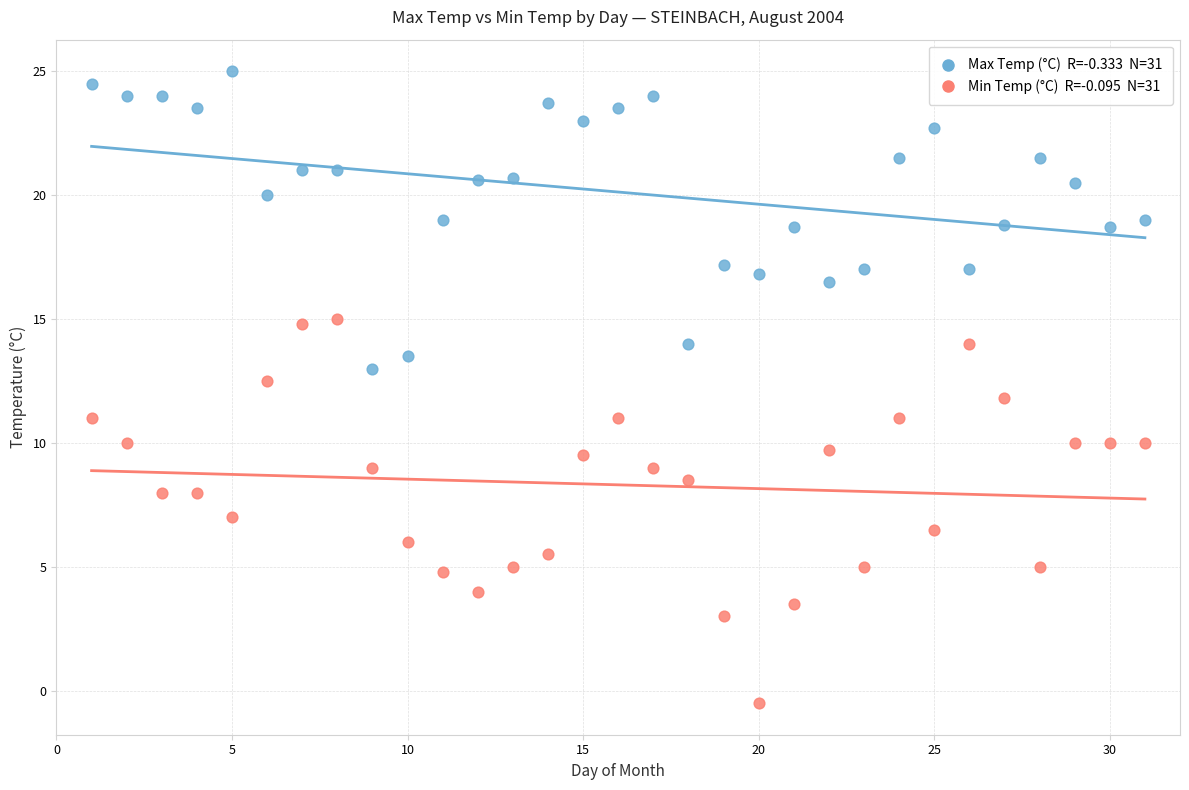

Across all data points, what is the range of X values (max minus min)?

30.0